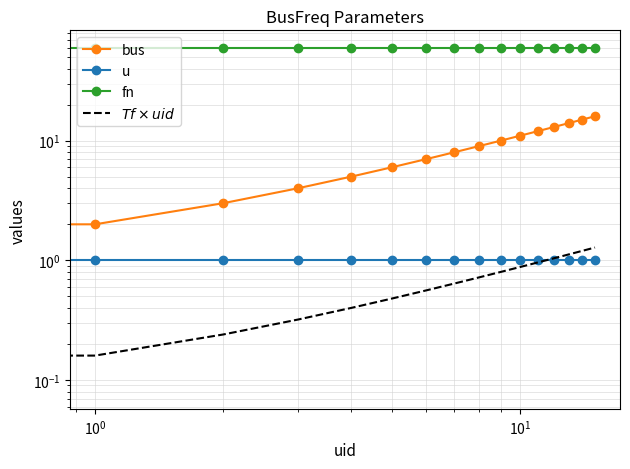

What is the difference between the maximum and minimum values in the bus series?

15.0